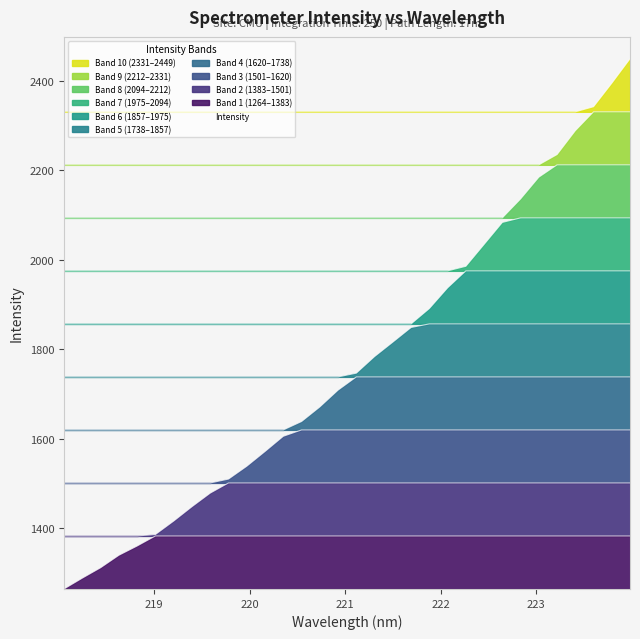

Approximately how many times larger is the value at 219.0156 compared to 223.5987?

0.6